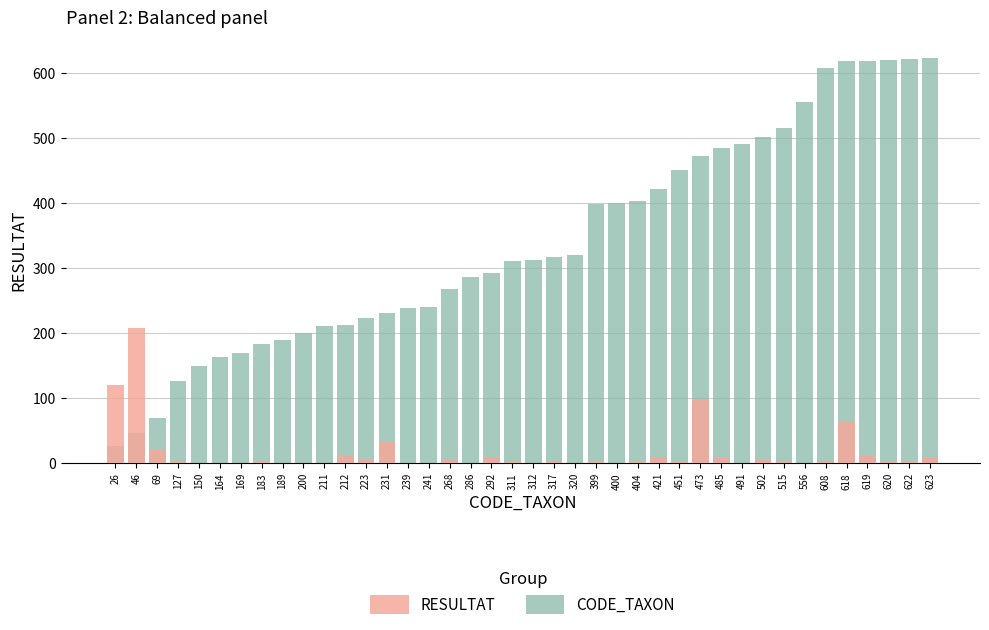

List the series in order of their overall mean, highest first.

CODE_TAXON, RESULTAT